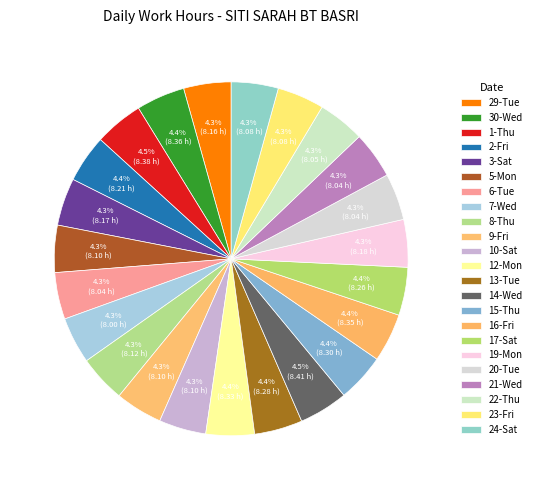

To the nearest percent, what percentage of the pie is 21-Wed?

4%